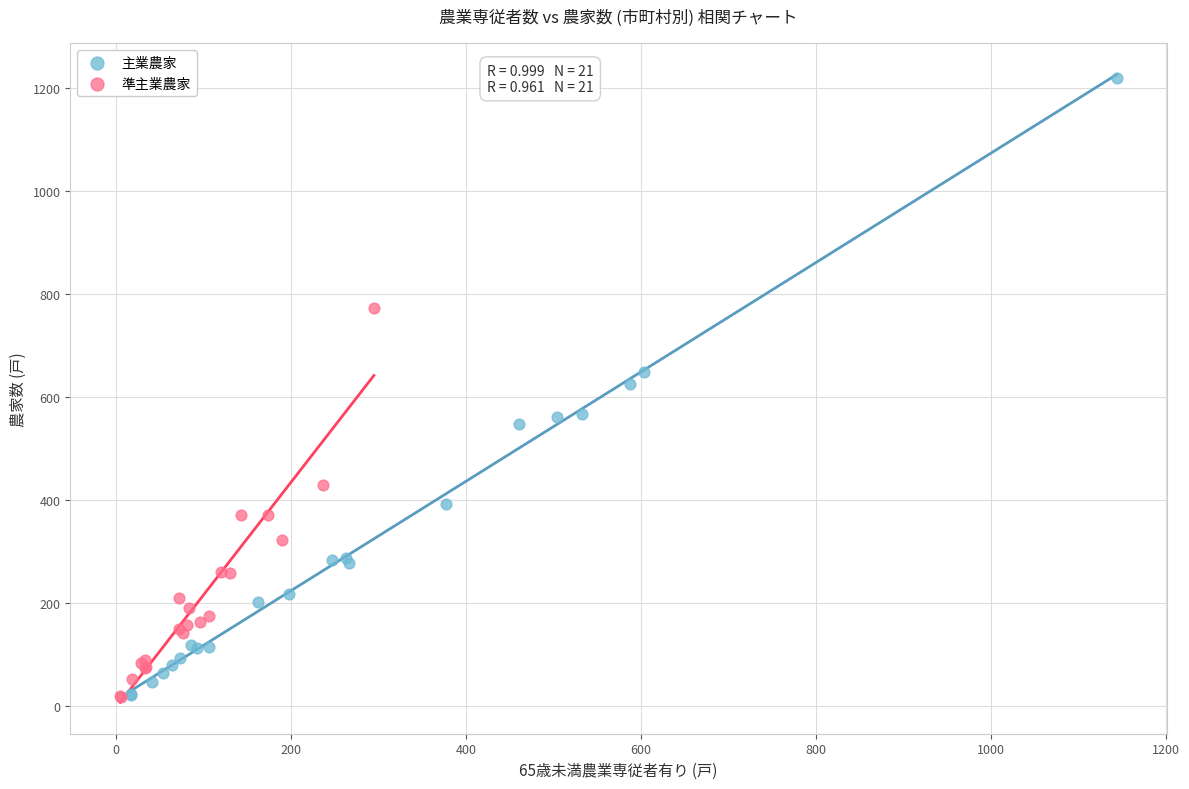

Which series has the largest Y range (max minus min)?

主業農家